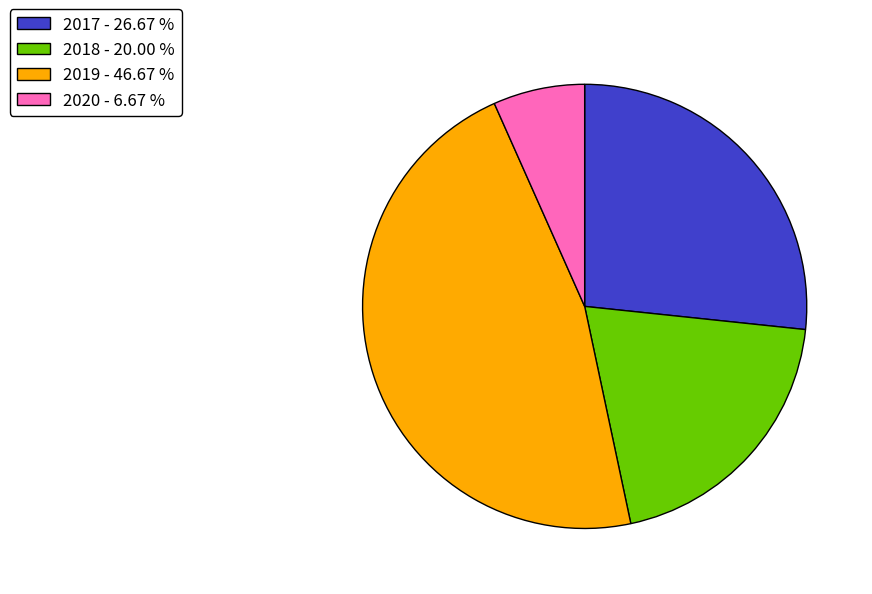

Approximately how many times larger is the value at 2017 compared to 2018?

1.3